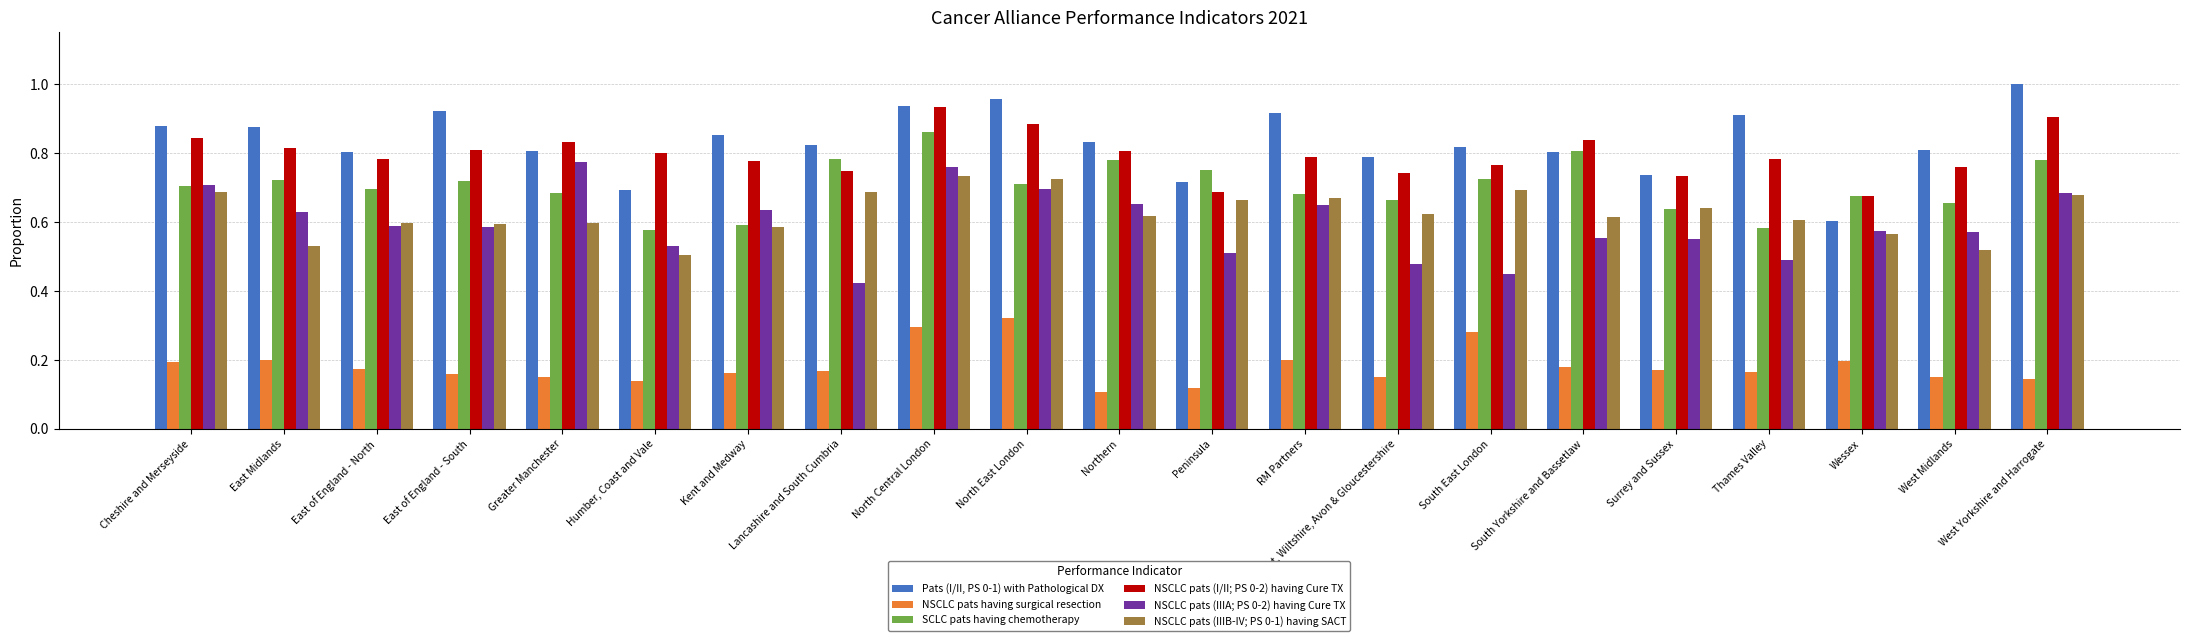

Are the bars horizontal?

No